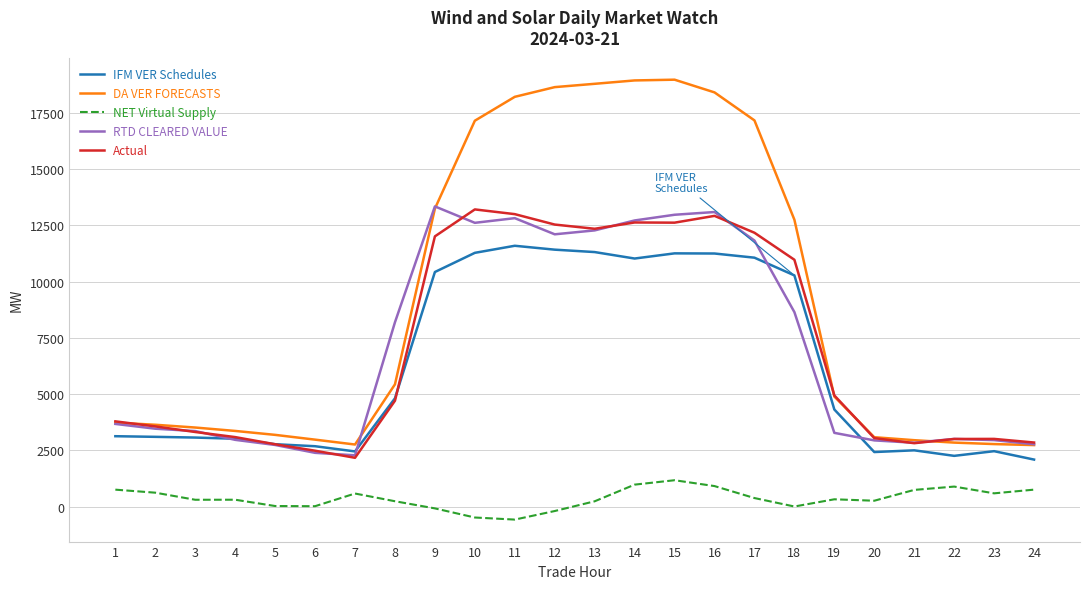

Is the value of DA VER FORECASTS at 5 greater than the value of IFM VER Schedules at 20?

Yes